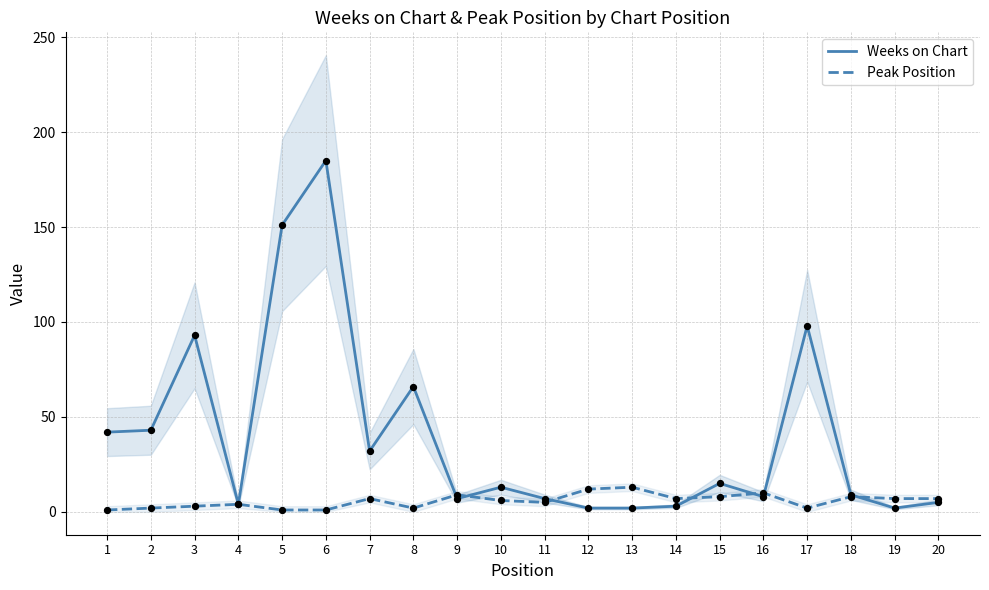

Which series reaches the minimum Y coordinate?

Peak Position